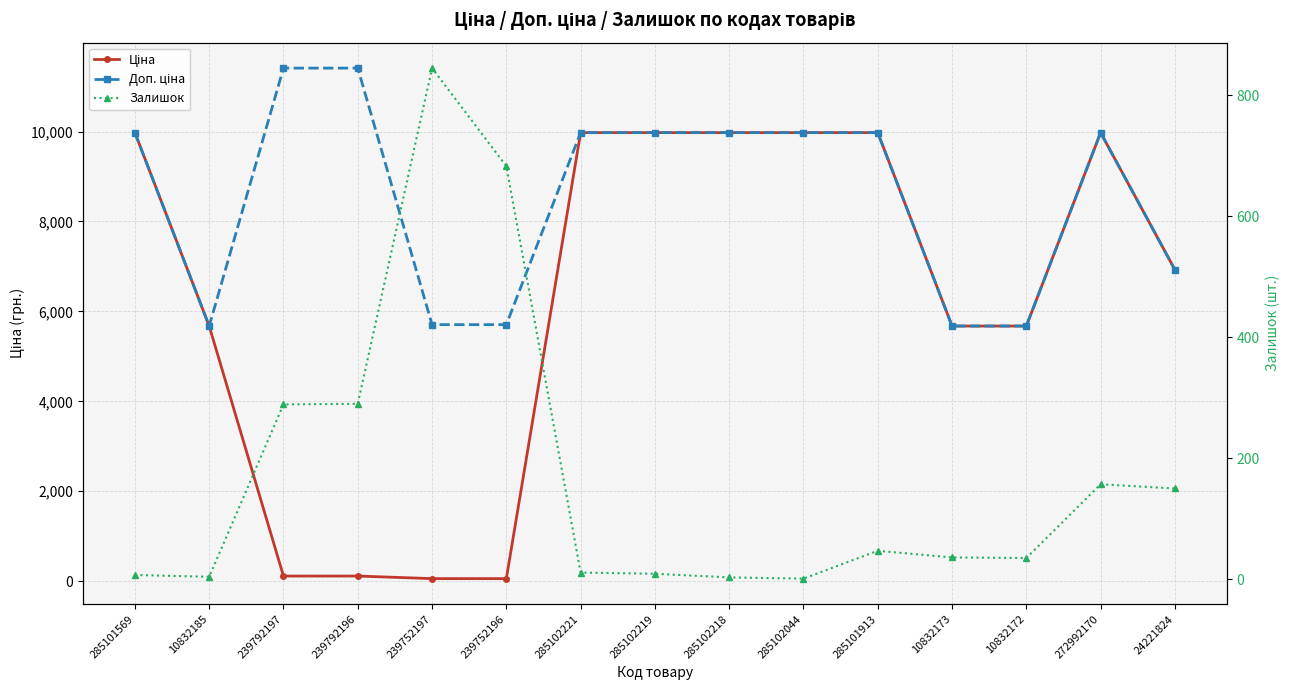

Where does the Залишок series first go above 36?

239792197